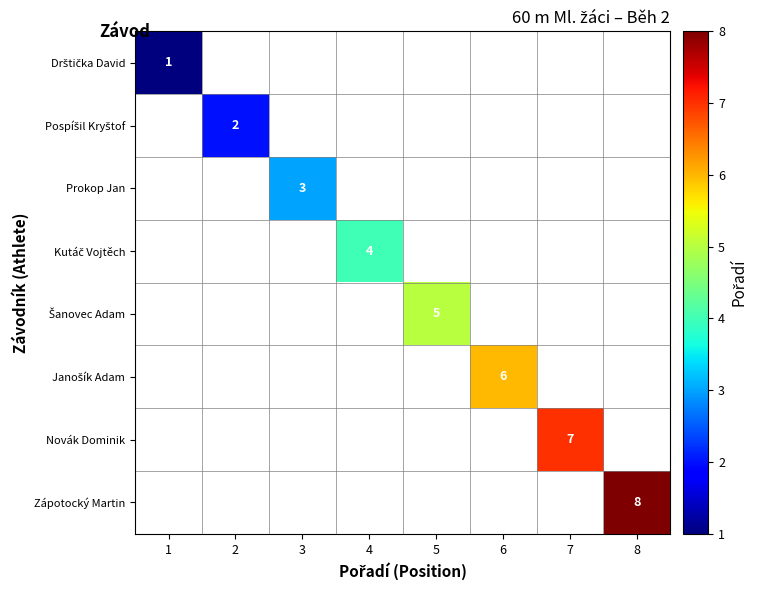

Which has a higher value, 3 or 4?

4